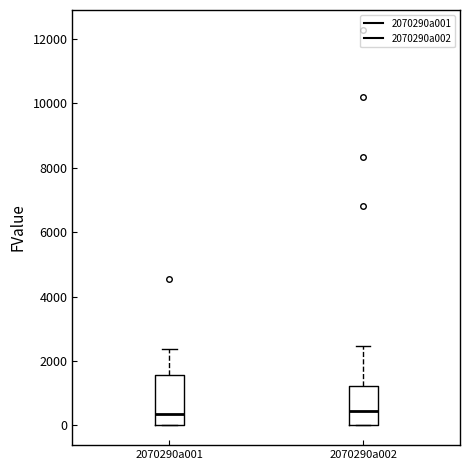

Where is the upper edge of the box for 2070290a002 on the y-axis? The values are not printed on the chart, so give them approximately, as read against the axis.

1200